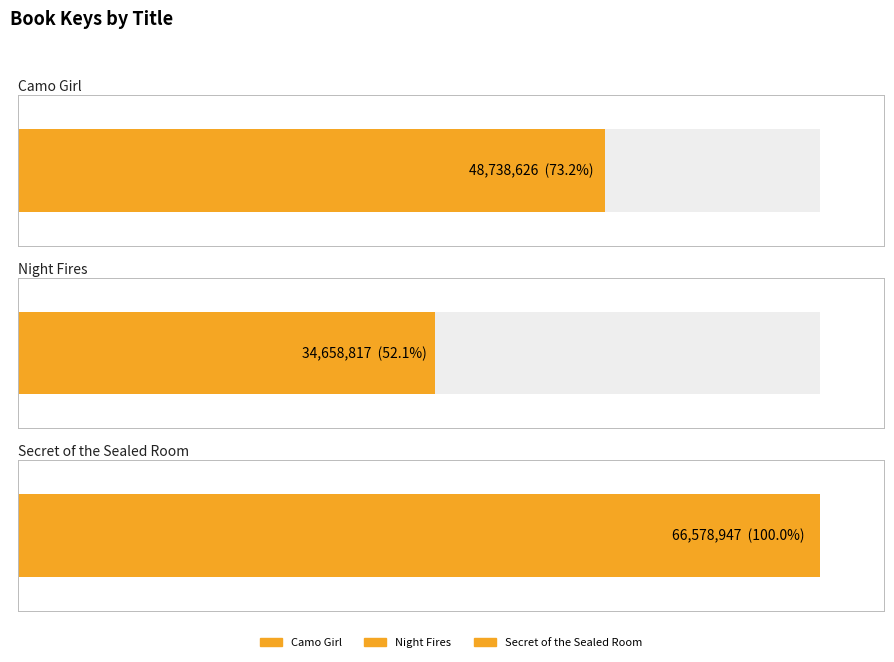

At which category does the chart reach its minimum across all series?

Night Fires